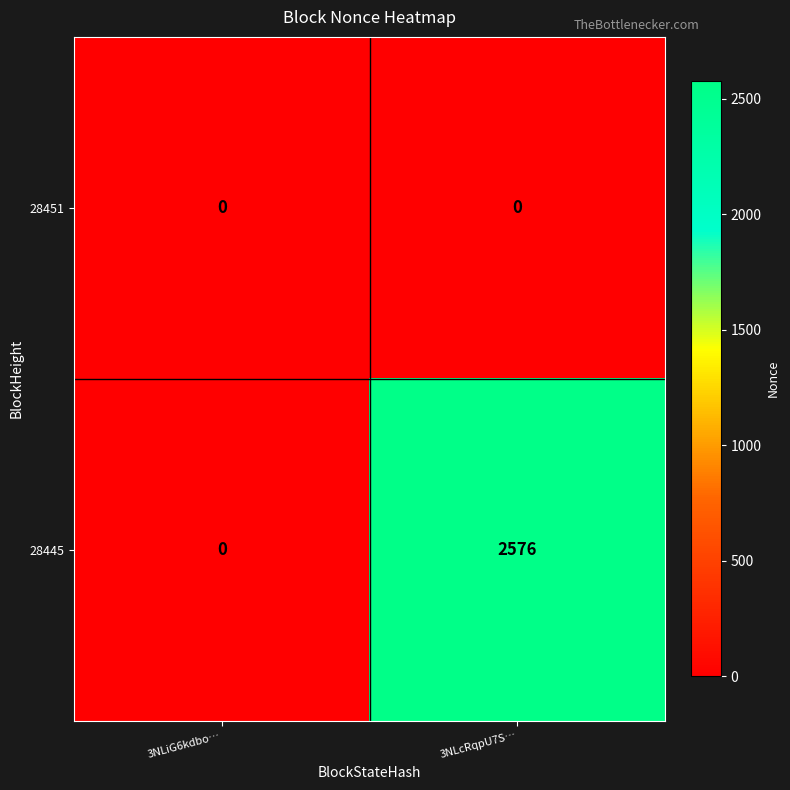

What is the sum of the 28445 values at 3NLcRqpU7S… and 3NLiG6kdbo…?

2576